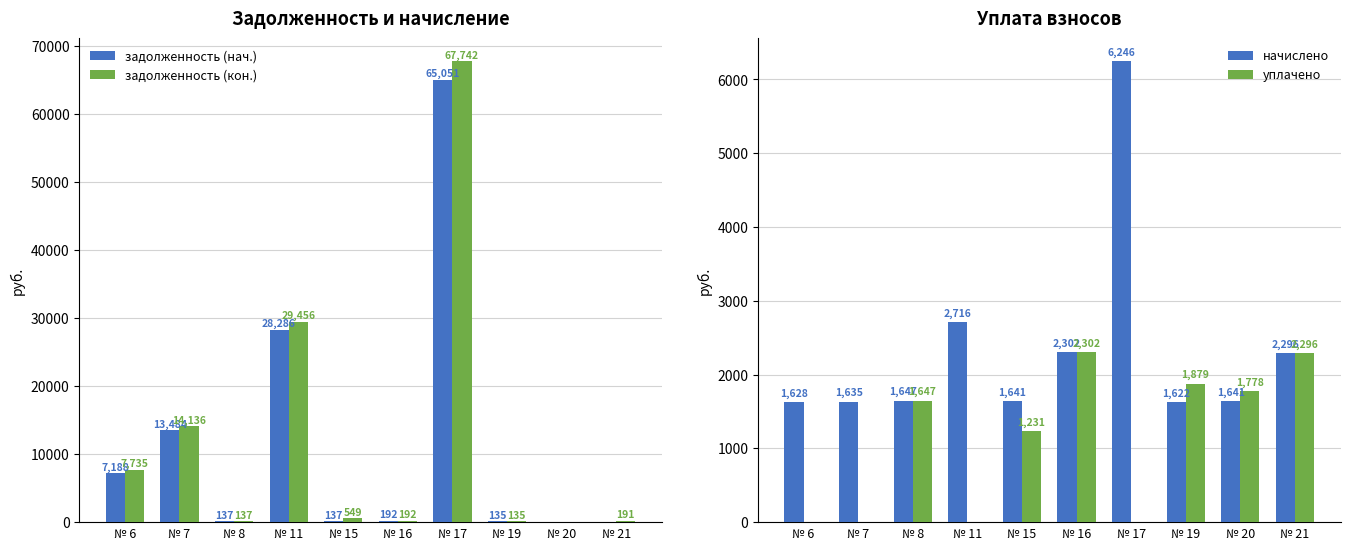

How many values in the уплачено series exceed 1647?

5